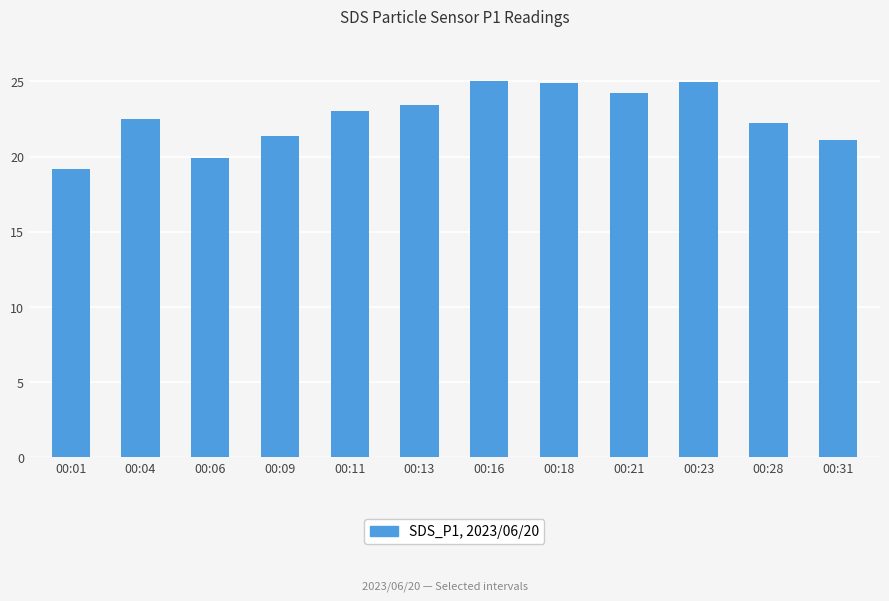

The chart shows a value of 31.8 at 00:31. True or false?

False